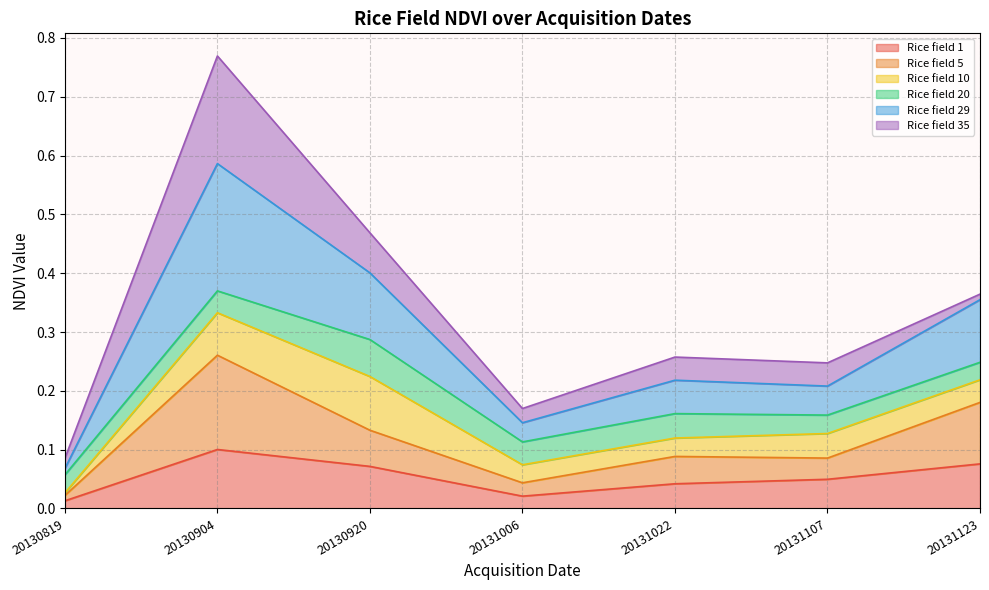

How many categories are shown in the chart?

7